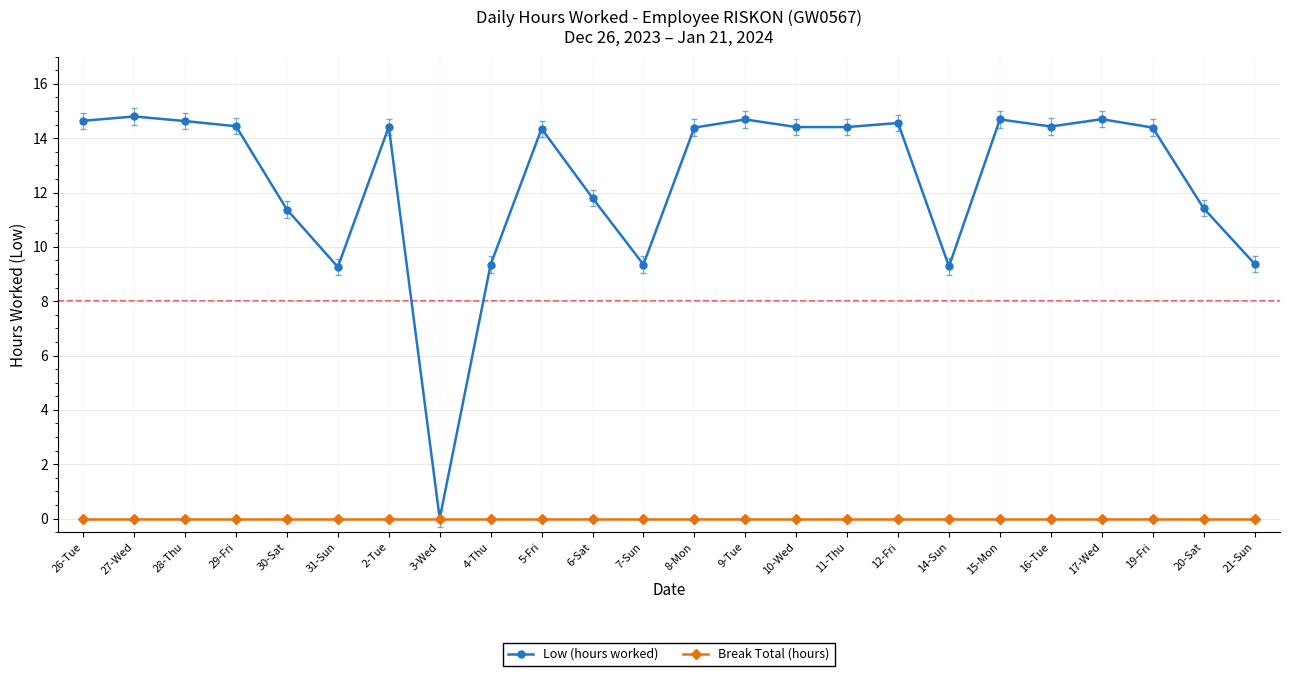

Which series has the largest total across all categories?

Low (hours worked)